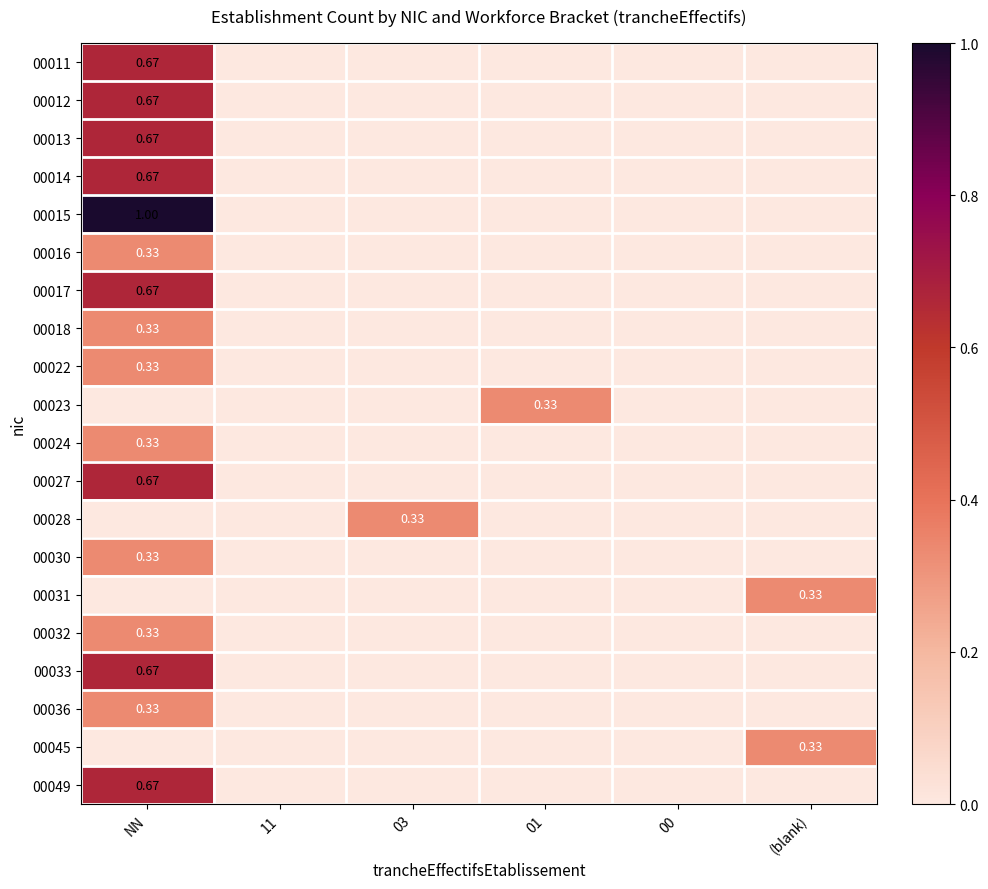

True or false: 00033 has a value of 0.4 at 01.

False